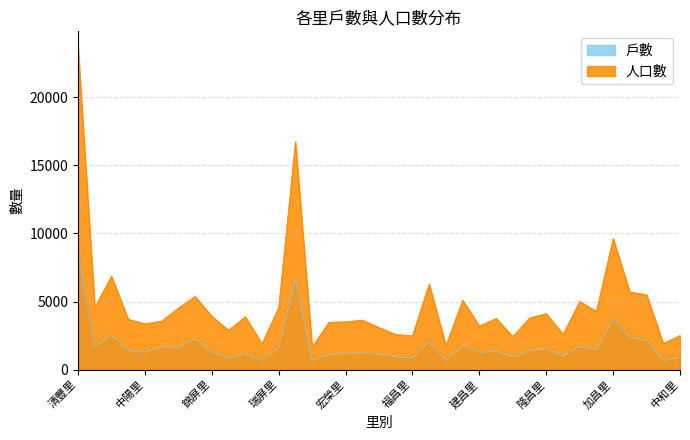

How many values in the 戶數 series exceed 1373?

18